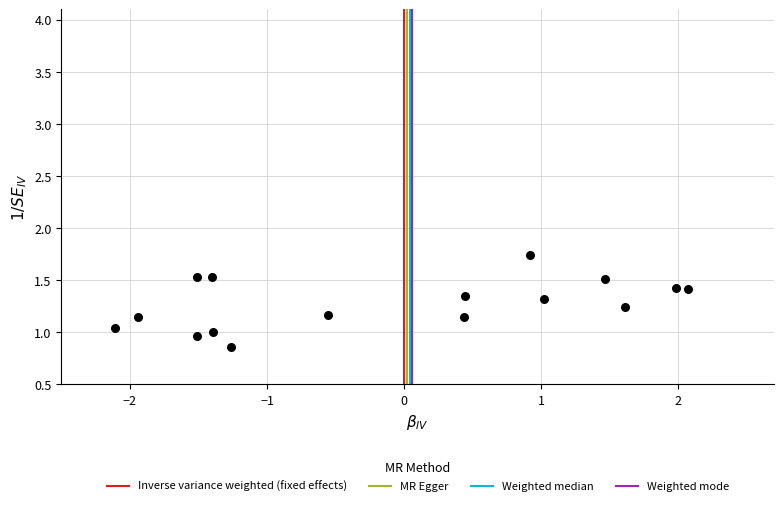

What is the range of X values (max minus min)?

4.2